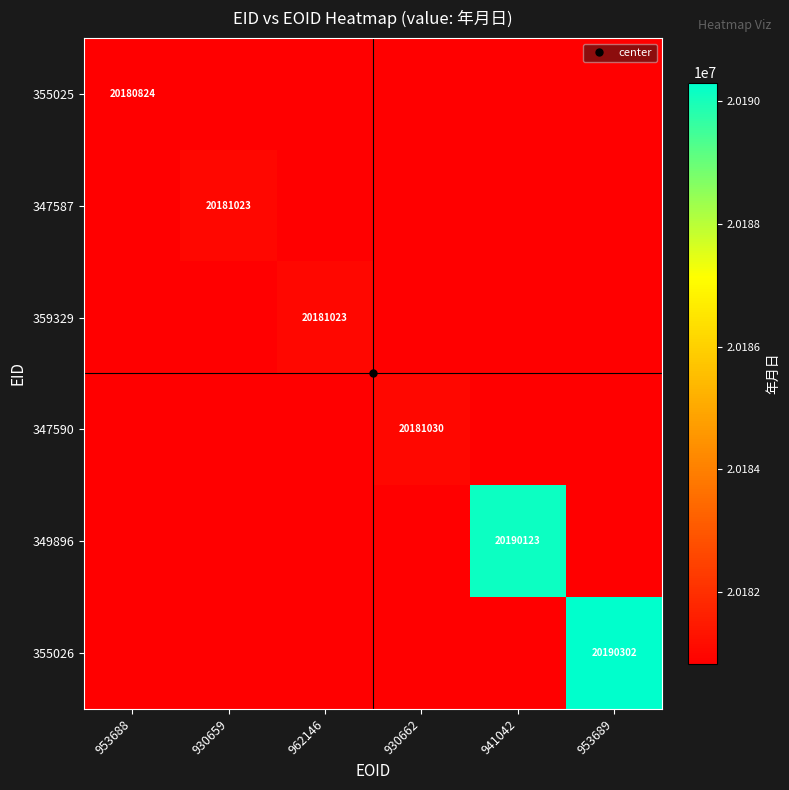

Between 930662 and 941042, which is larger?

941042